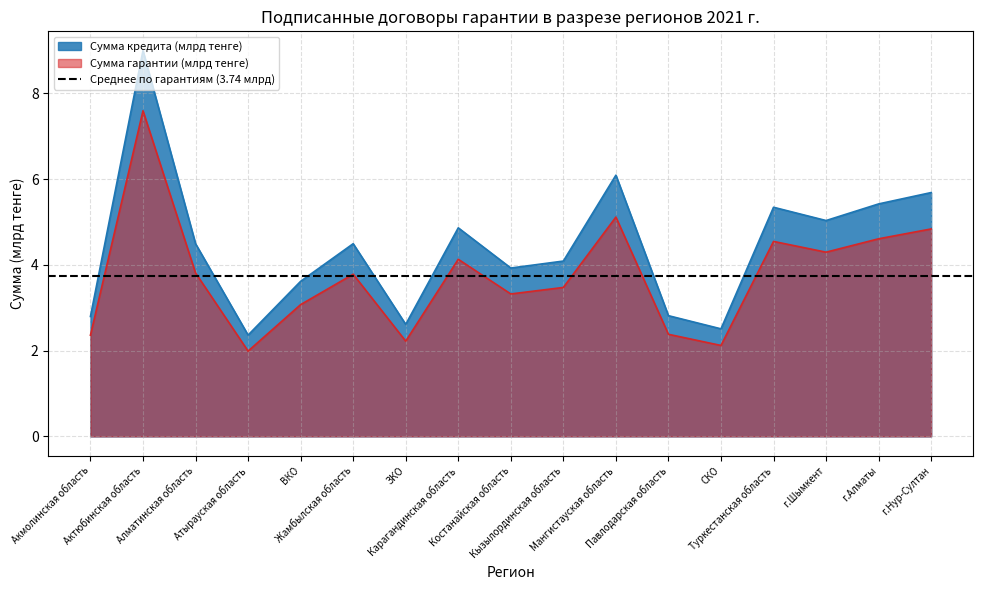

How many values in the Сумма кредита (млрд тенге) series are below 4?

7